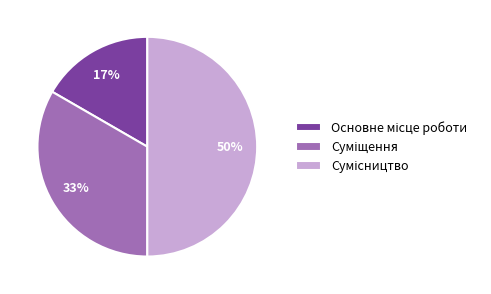

To the nearest percent, what is the average slice percentage?

33%